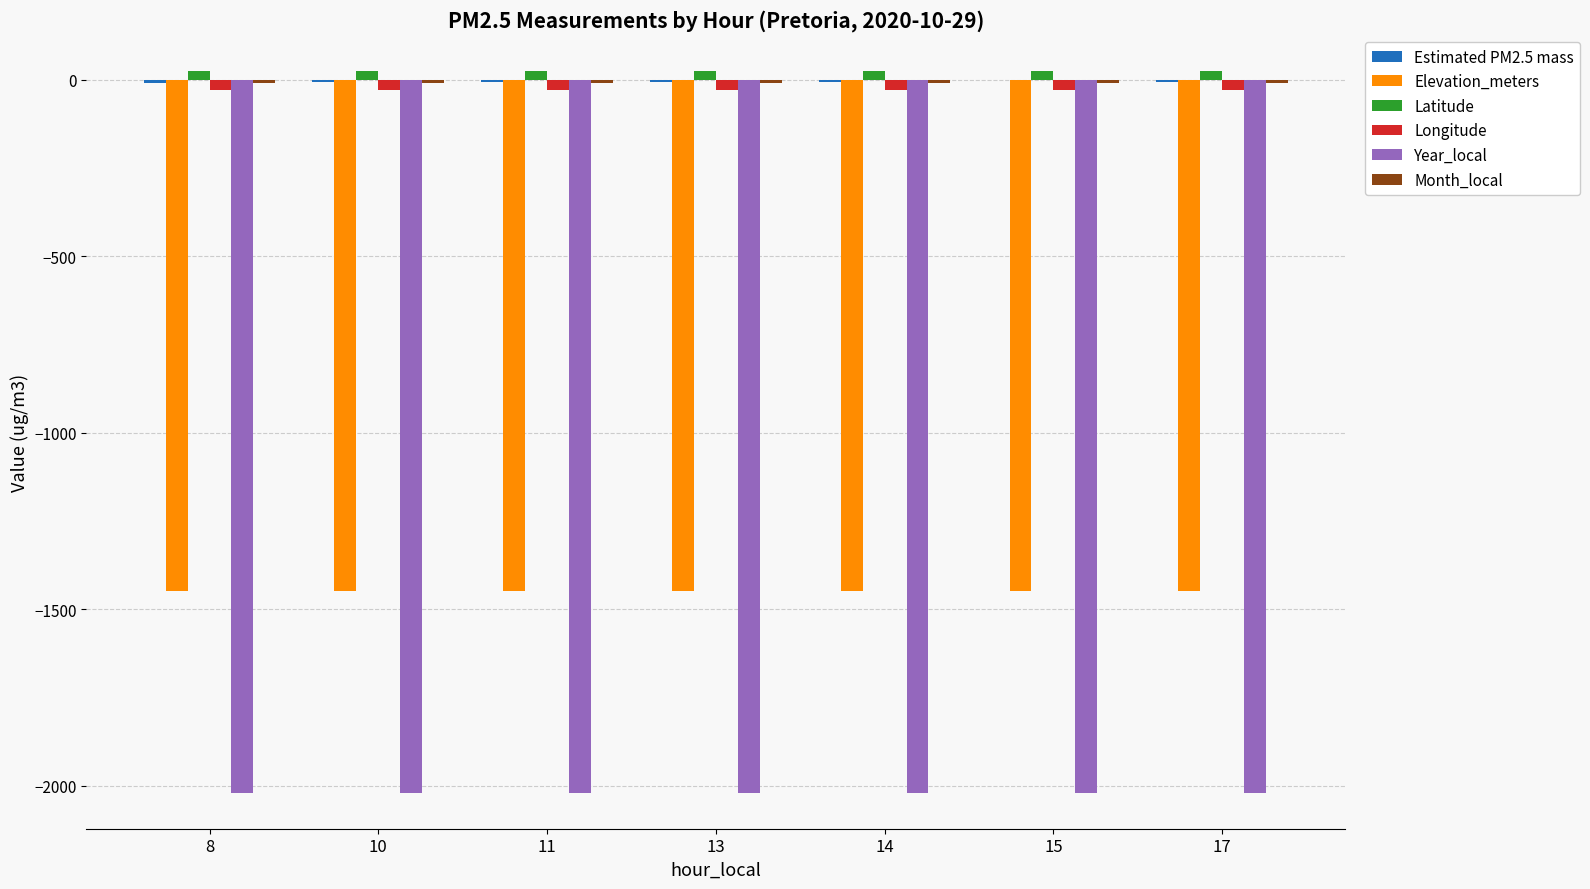

What is the sum of all Year_local values?

-14140.0